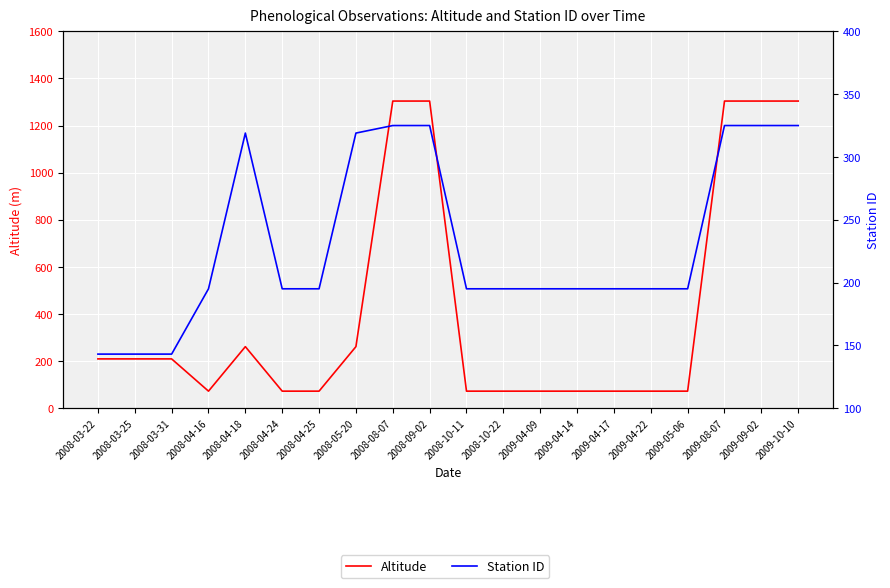

List the series in order of their peak value, lowest first.

Station ID, Altitude